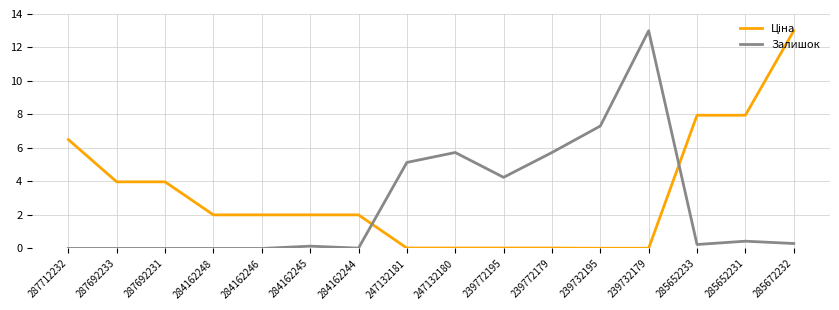

The Залишок series shows 7.3 at 239732195. True or false?

True